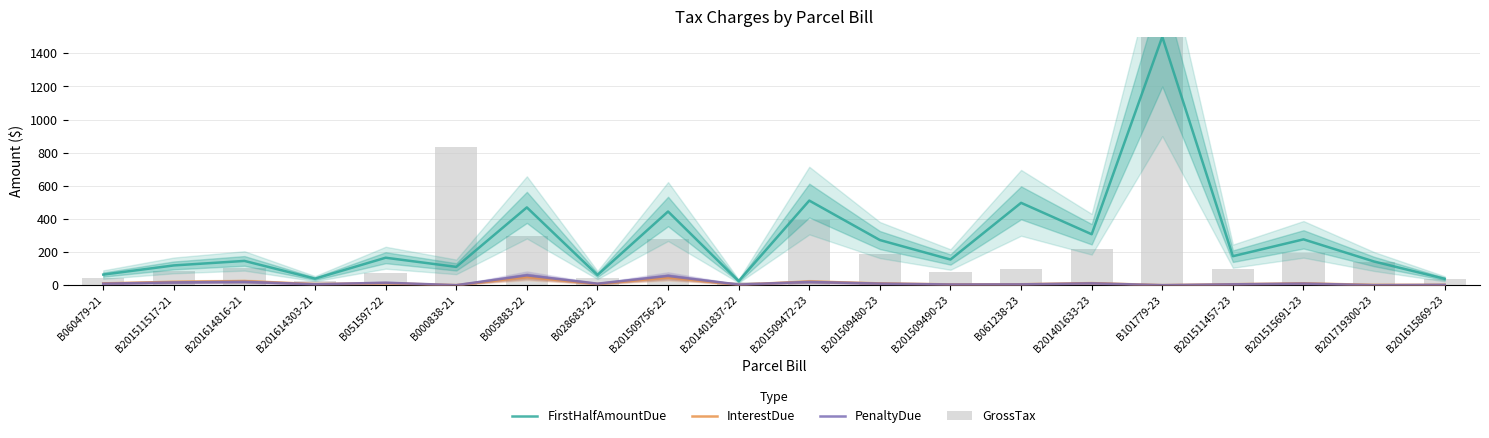

Rank the series by their maximum value, from lowest to highest.

InterestDue, PenaltyDue, FirstHalfAmountDue, GrossTax